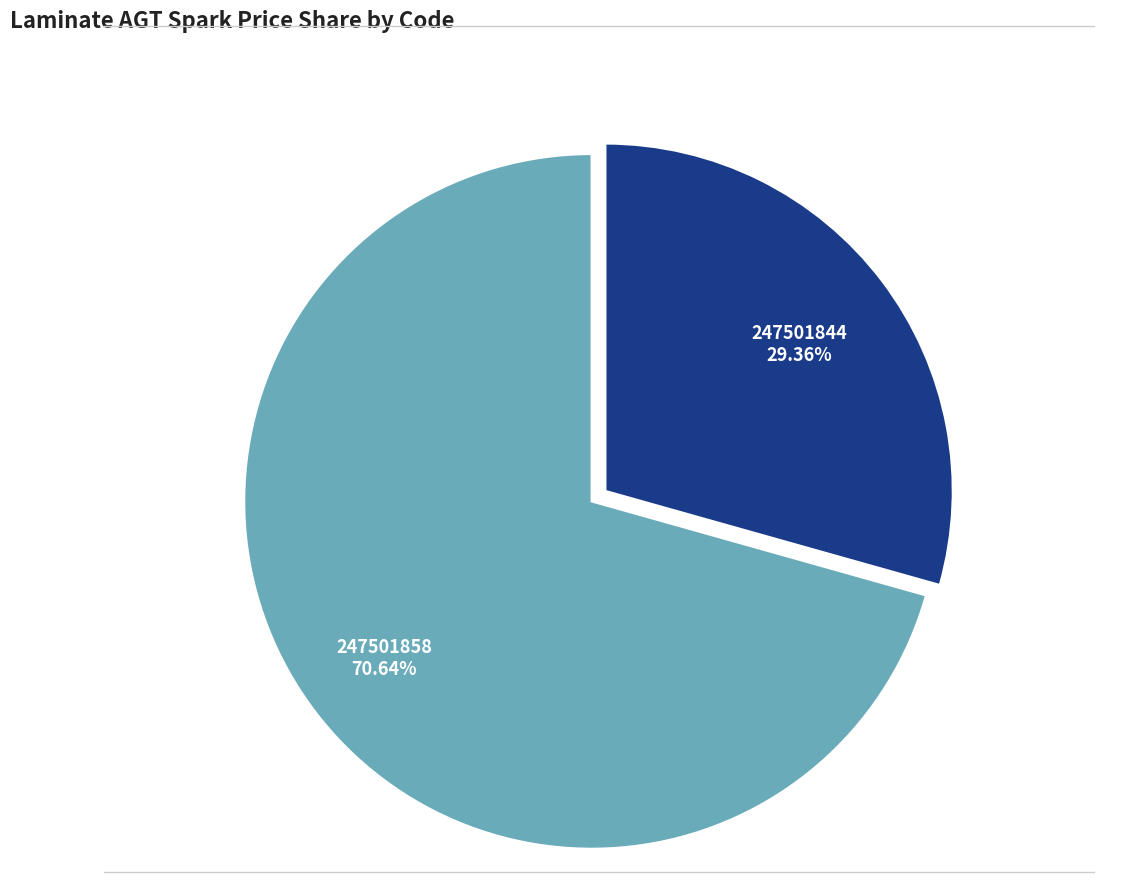

How many segments does this pie chart have?

2